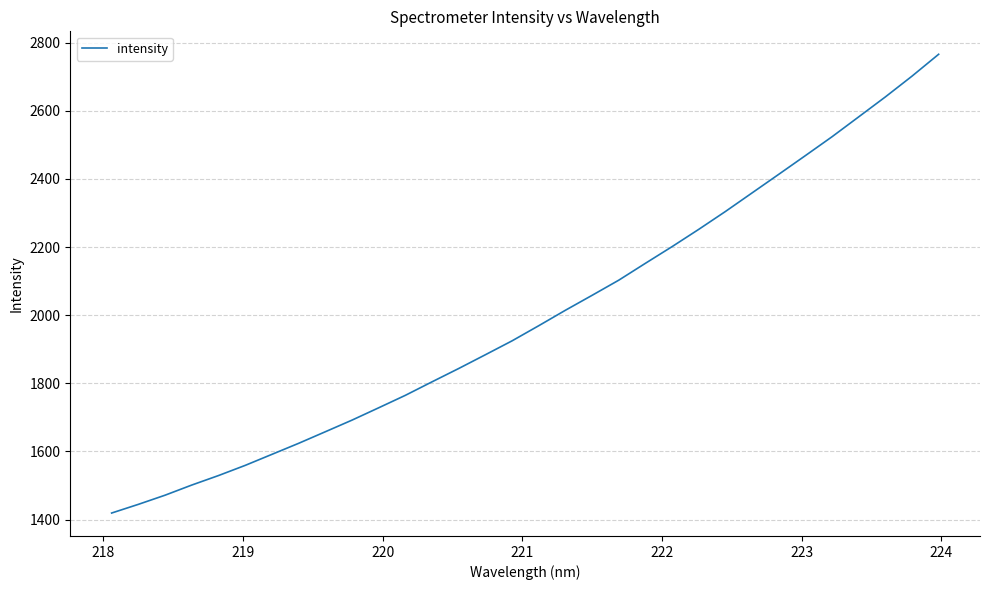

What is the greatest value displayed?

2765.9